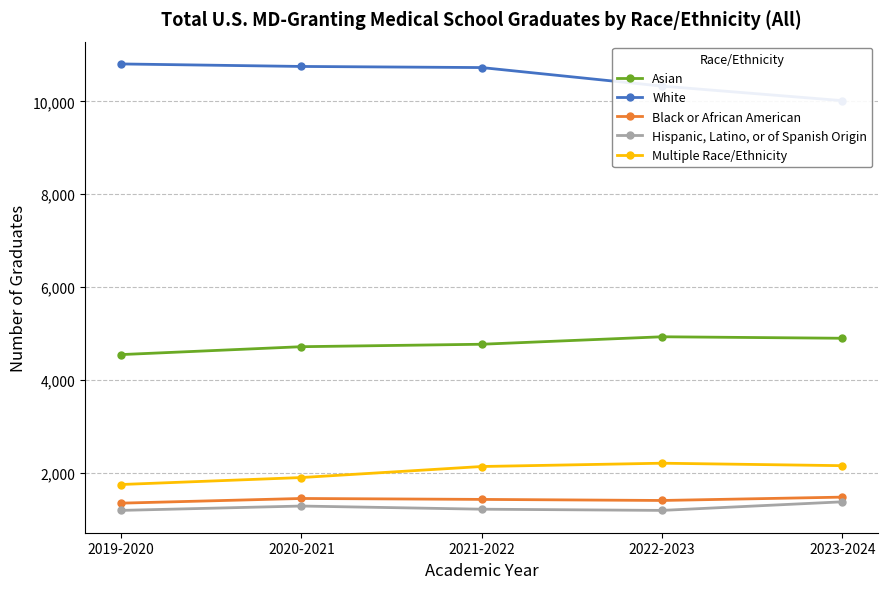

Reading right to left, list all the values displayed in this chart.

Asian: 2023-2024=4894	2022-2023=4926	2021-2022=4765	2020-2021=4712	2019-2020=4542
White: 2023-2024=10015	2022-2023=10328	2021-2022=10728	2020-2021=10752	2019-2020=10806
Black or African American: 2023-2024=1470	2022-2023=1398	2021-2022=1421	2020-2021=1441	2019-2020=1340
Hispanic, Latino, or of Spanish Origin: 2023-2024=1369	2022-2023=1184	2021-2022=1210	2020-2021=1278	2019-2020=1184
Multiple Race/Ethnicity: 2023-2024=2148	2022-2023=2201	2021-2022=2130	2020-2021=1892	2019-2020=1742